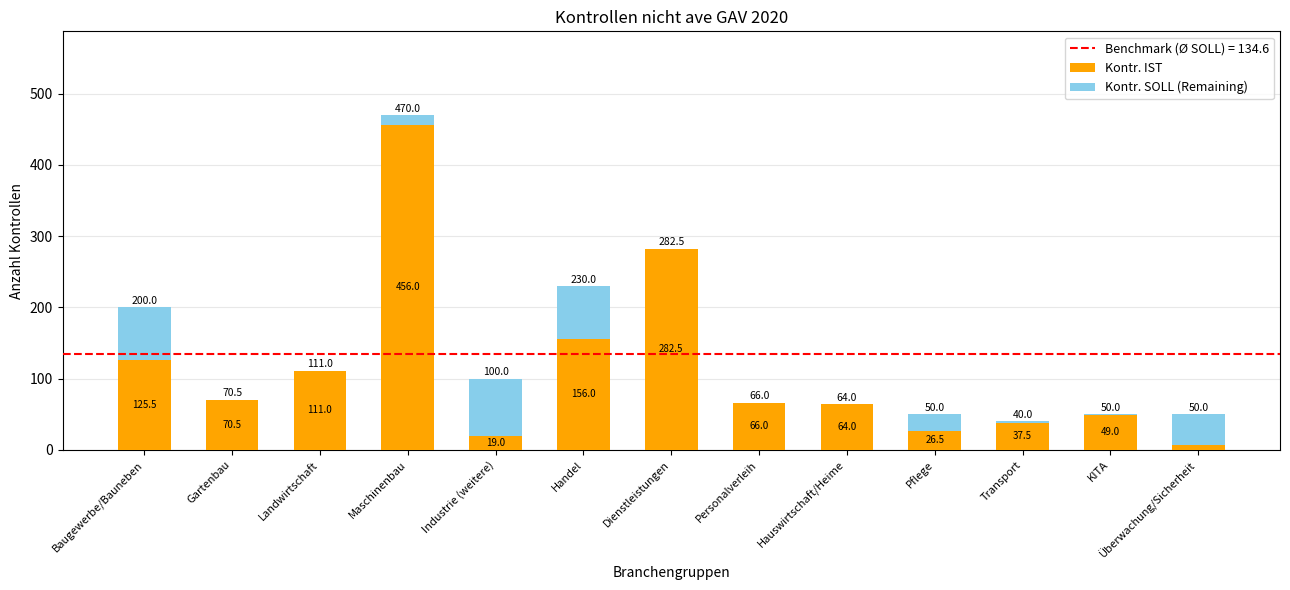

The value of Kontr. IST at Dienstleistungen is 64.8. True or false?

False